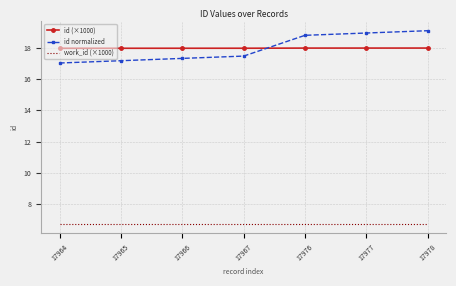

Reading left to right, list all the values displayed in this chart.

id (×1000): 18.0	18.0	18.0	18.0	18.0	18.0	18.0
id normalized: 17.0	17.2	17.3	17.5	18.8	18.9	19.1
work_id (×1000): 6.7	6.7	6.7	6.7	6.7	6.7	6.7